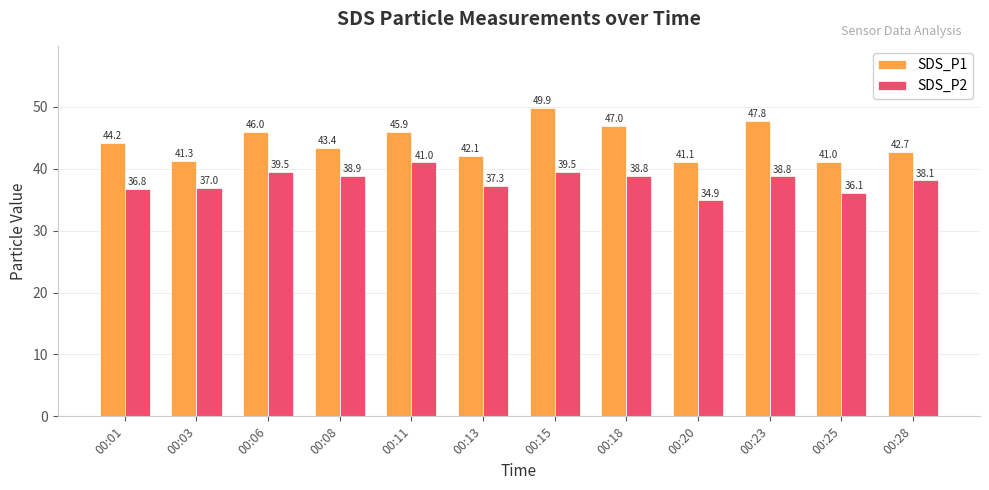

Is it true that SDS_P1 equals 47.8 at 00:23?

True